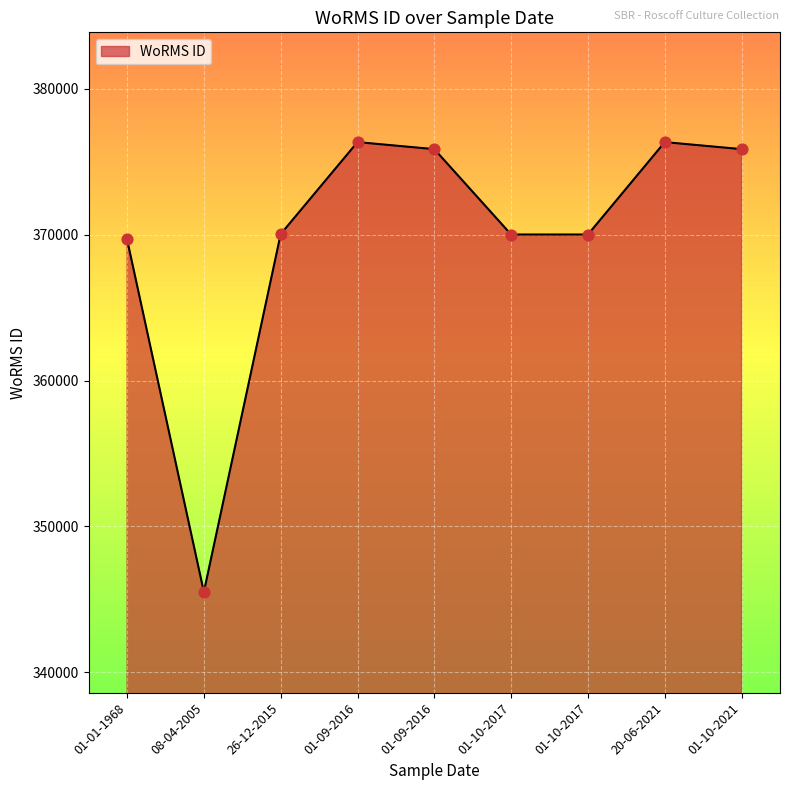

What is the change in value from 01-09-2016 to 01-09-2016?

-483